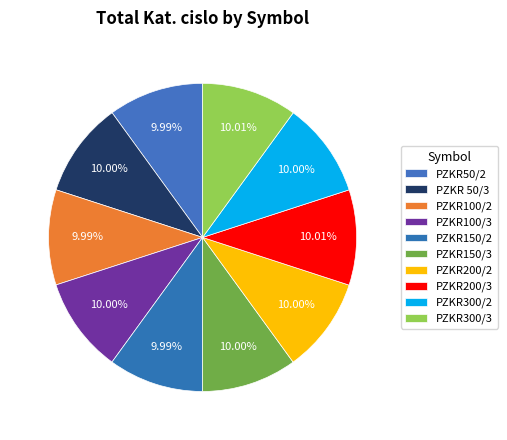

Is it true that PZKR150/3 is 21% of the pie?

False